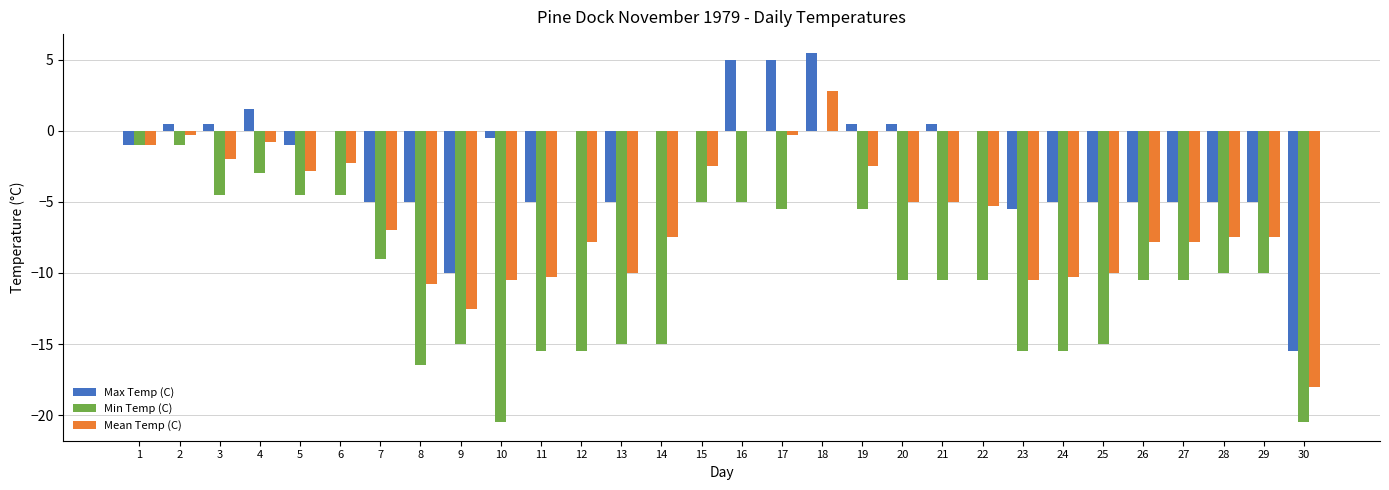

At which category is the sum across all series the highest?

18